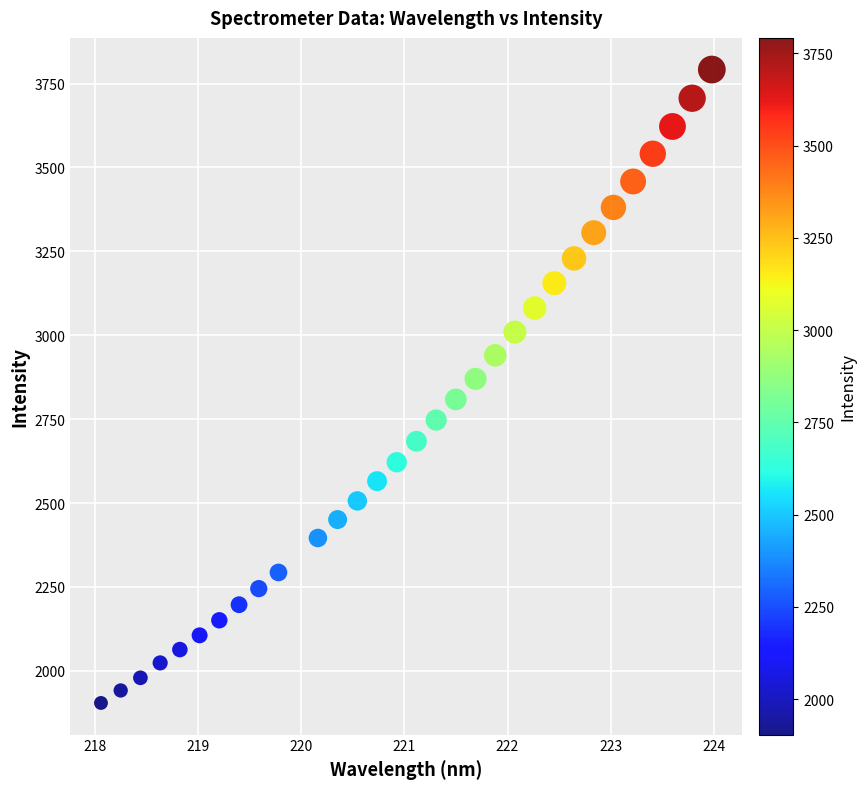

What is the range of Y values (max minus min)?

1887.3